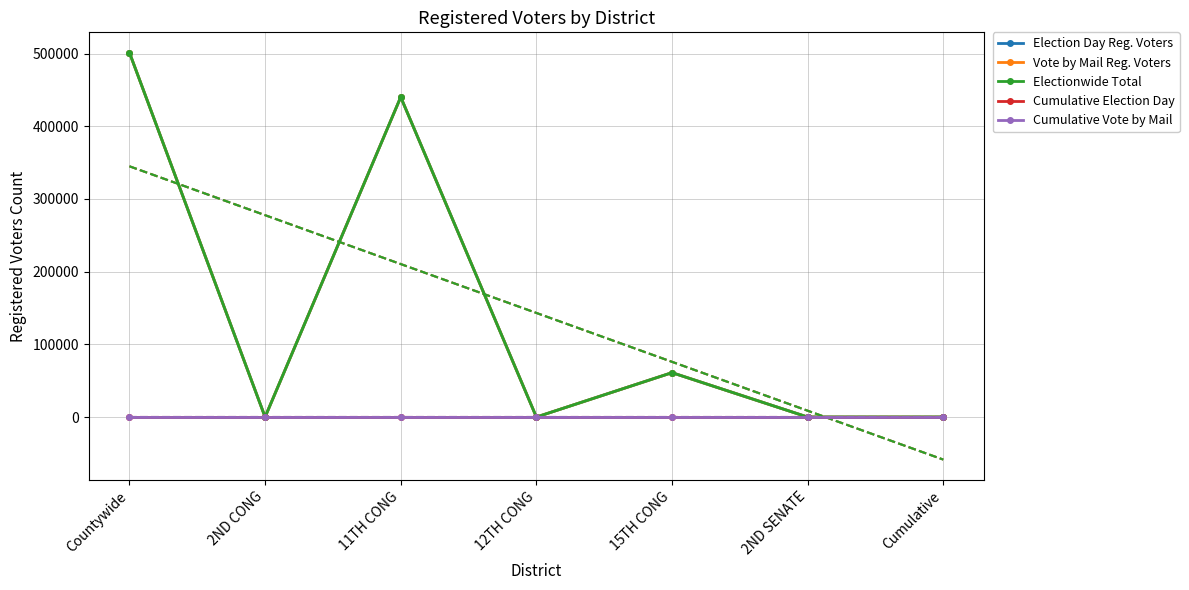

At which label is Cumulative Vote by Mail closest to 0?

Countywide